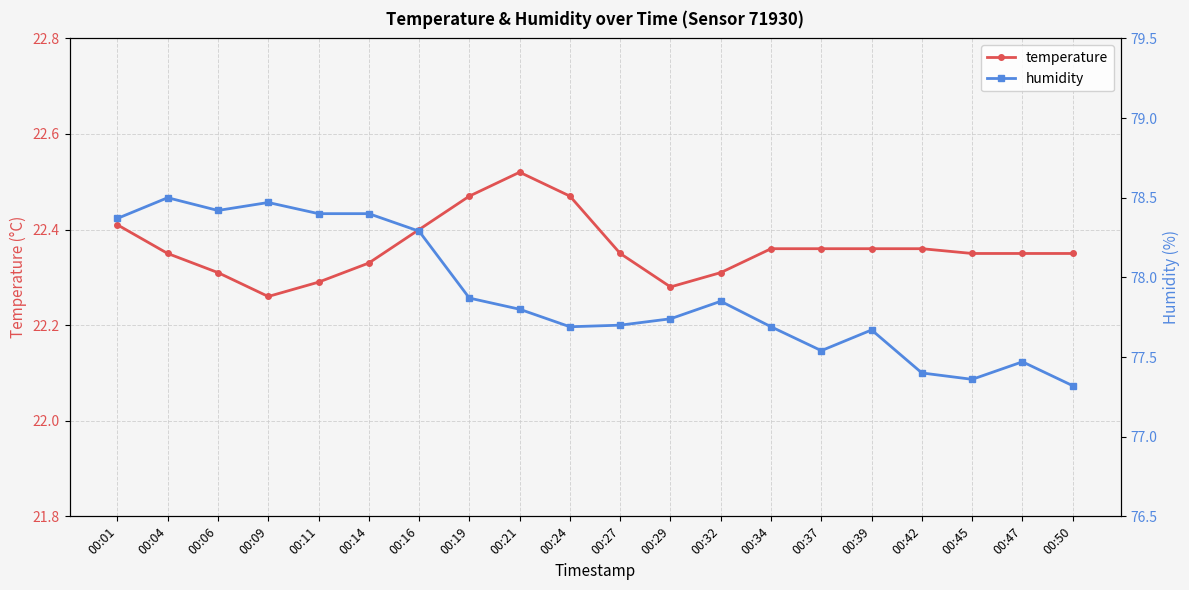

Which series has the largest range (max minus min)?

humidity